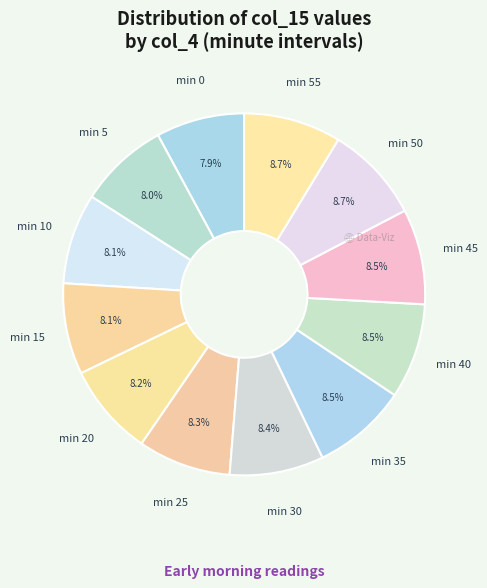

Does any single category account for the majority?

No